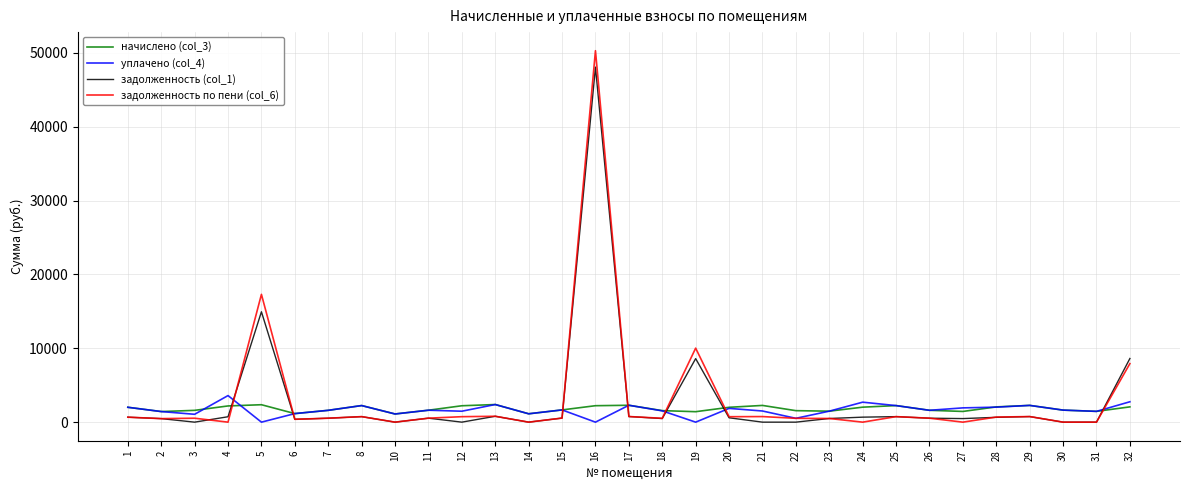

True or false: задолженность (col_1) and начислено (col_3) intersect in this chart.

True